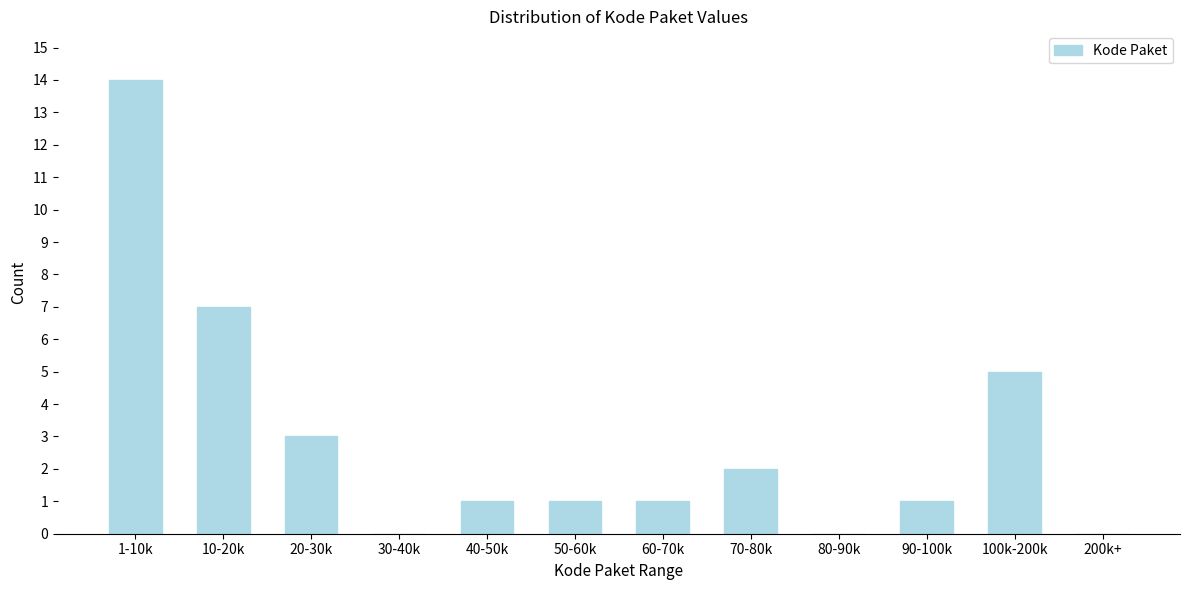

Reading left to right, list all the values displayed in this chart.

1-10k=14	10-20k=7	20-30k=3	30-40k=0	40-50k=1	50-60k=1	60-70k=1	70-80k=2	80-90k=0	90-100k=1	100k-200k=5	200k+=0